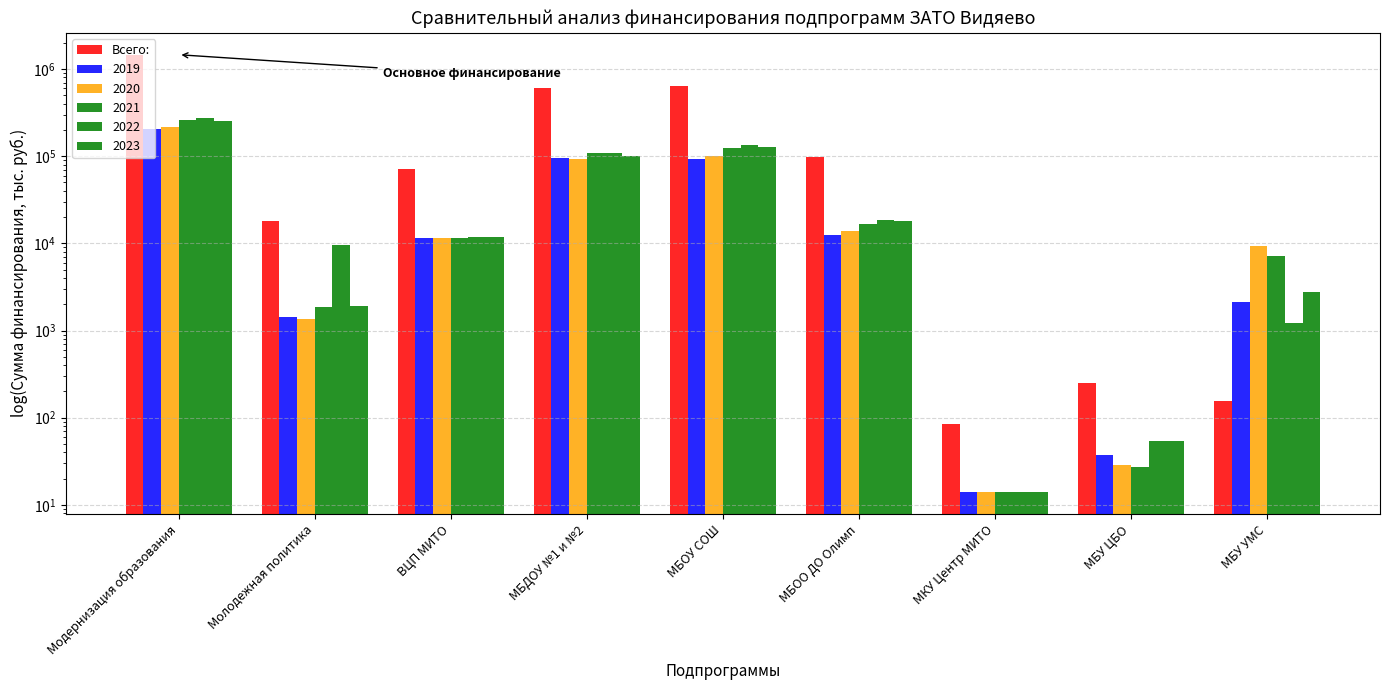

List the labels in order of value, smallest first.

МКУ Центр МИТО, МБУ УМС, МБУ ЦБО, Молодежная политика, ВЦП МИТО, МБОО ДО Олимп, МБДОУ №1 и №2, МБОУ СОШ, Модернизация образования